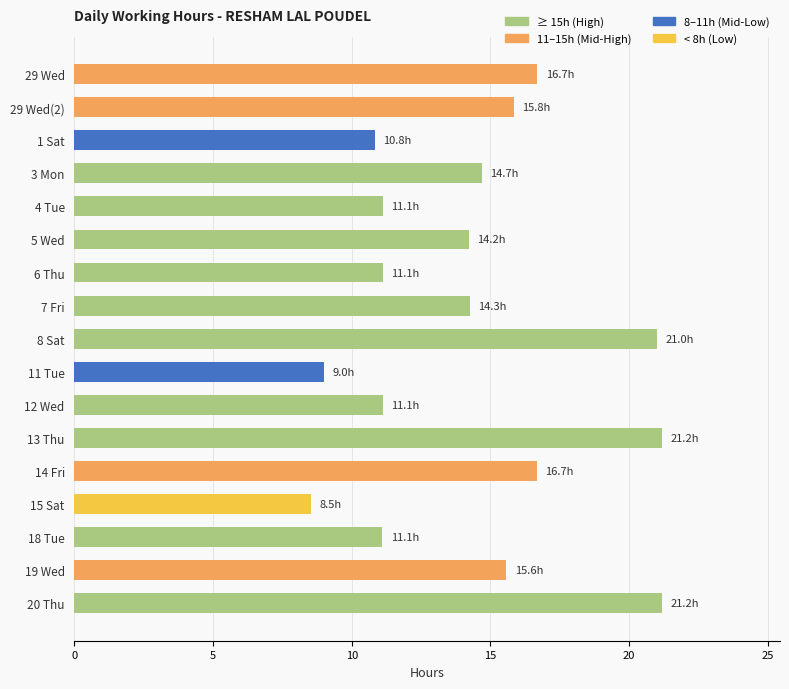

The value at 11 Tue is 13.8. True or false?

False